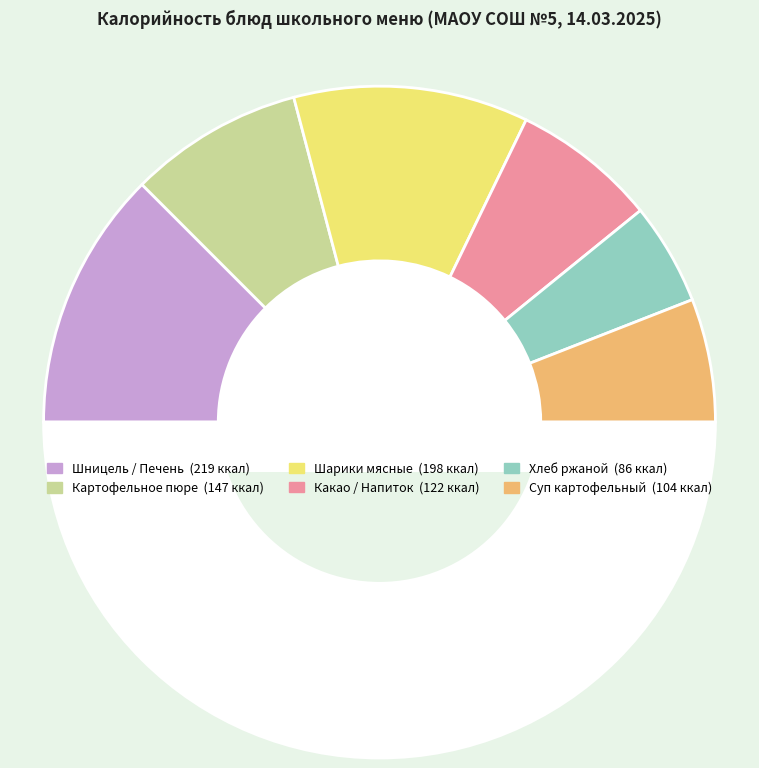

How many segments does this pie chart have?

7